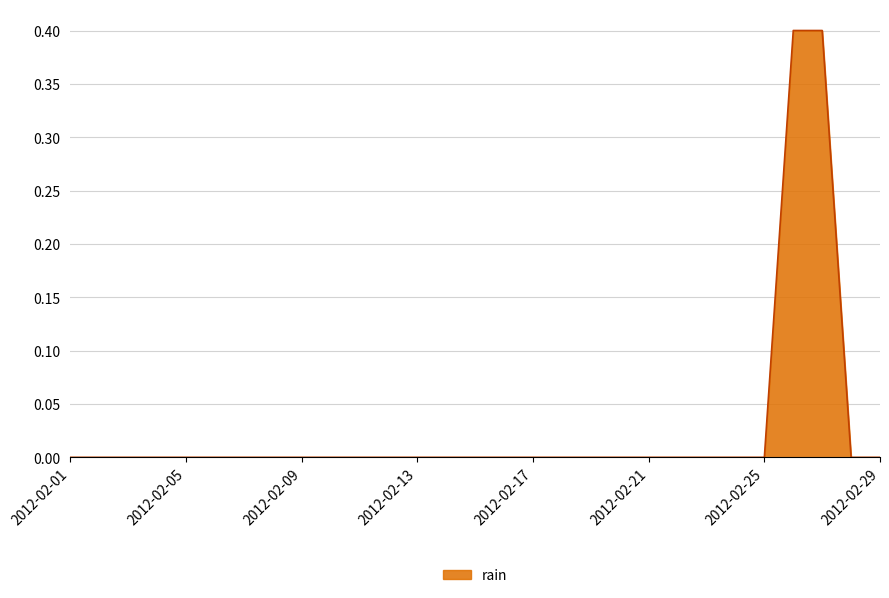

Does the chart display data point markers on the line(s)?

No